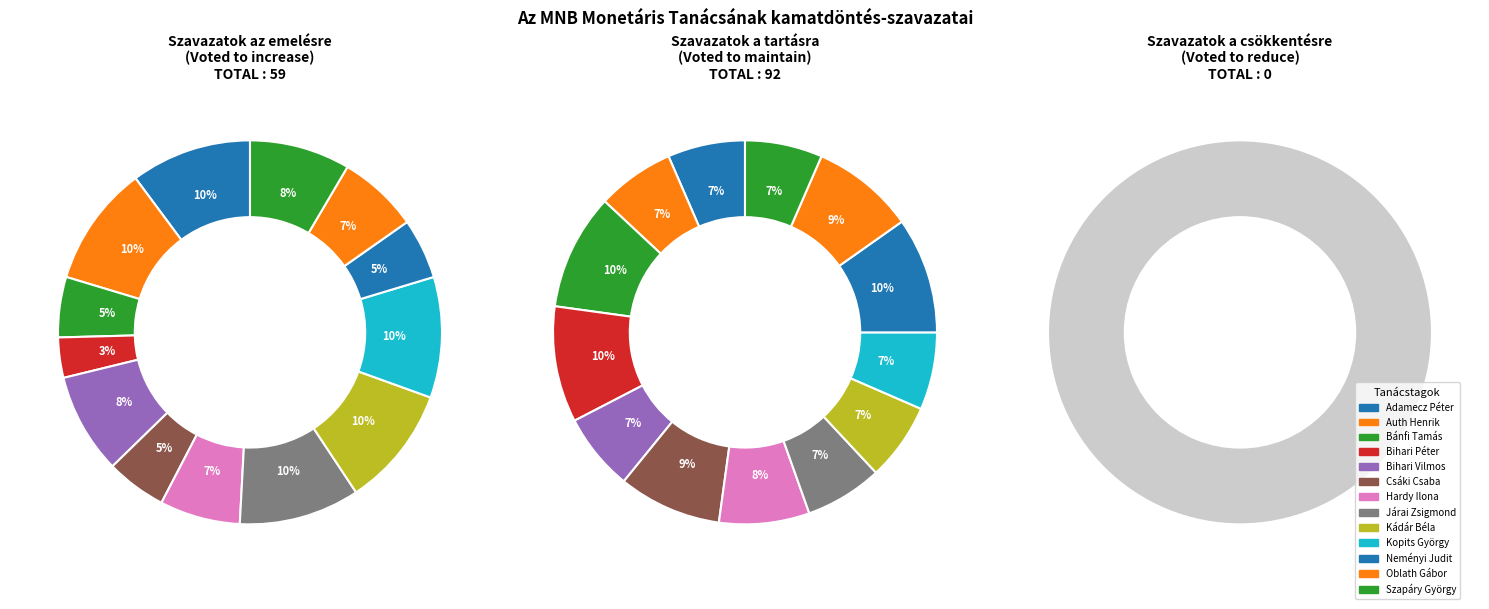

Does Oblath Gábor represent more than half of the total?

No